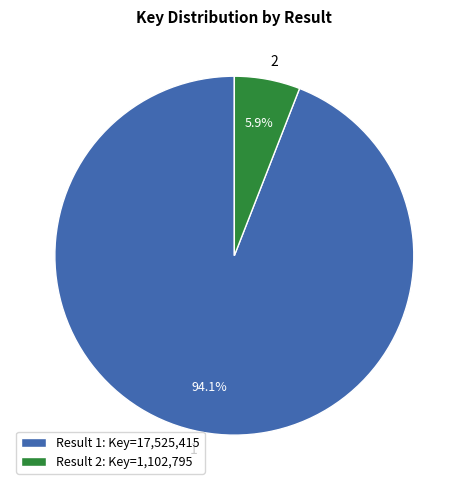

How much of the chart is everything except 2?

94.1%